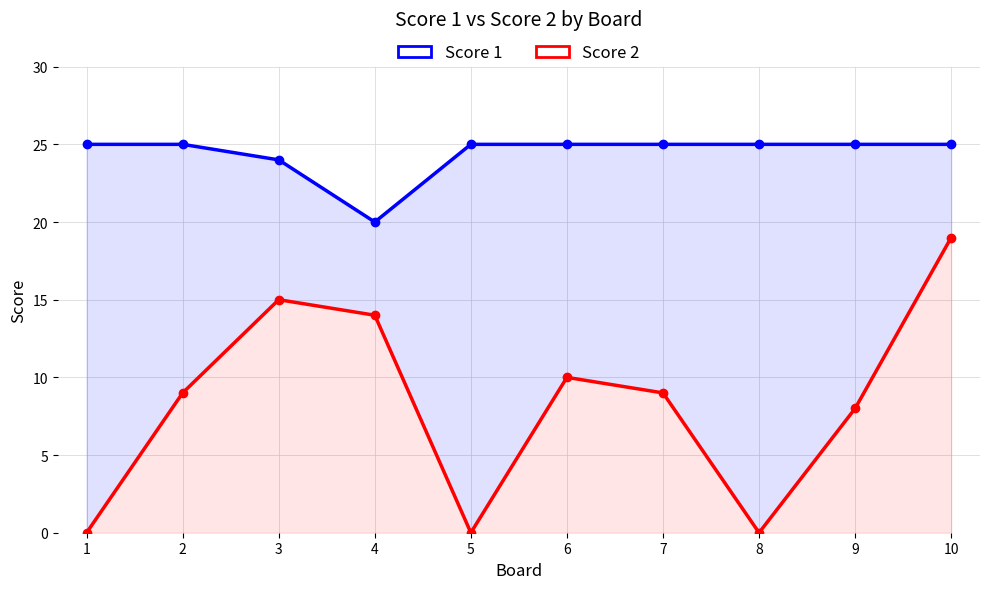

At which label does Score 1 reach its peak?

1